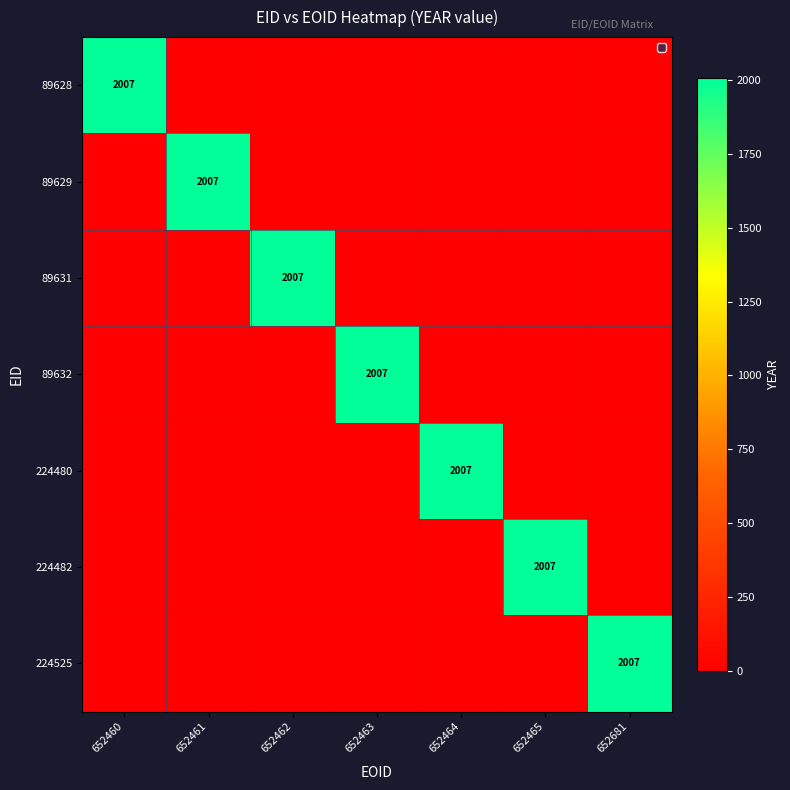

At how many categories does at least one series exceed 1232?

7